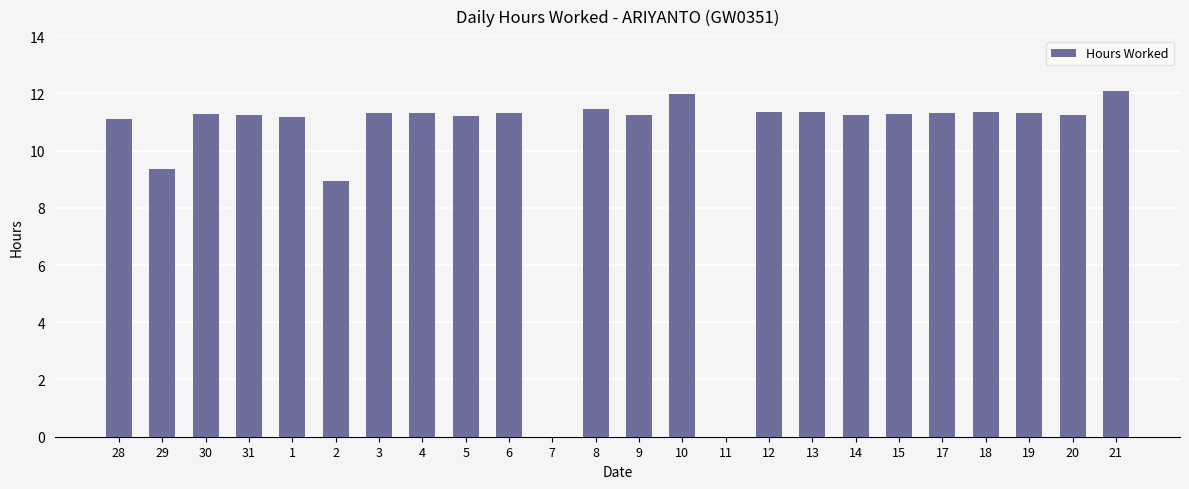

The value at 13 is 11.3. True or false?

True